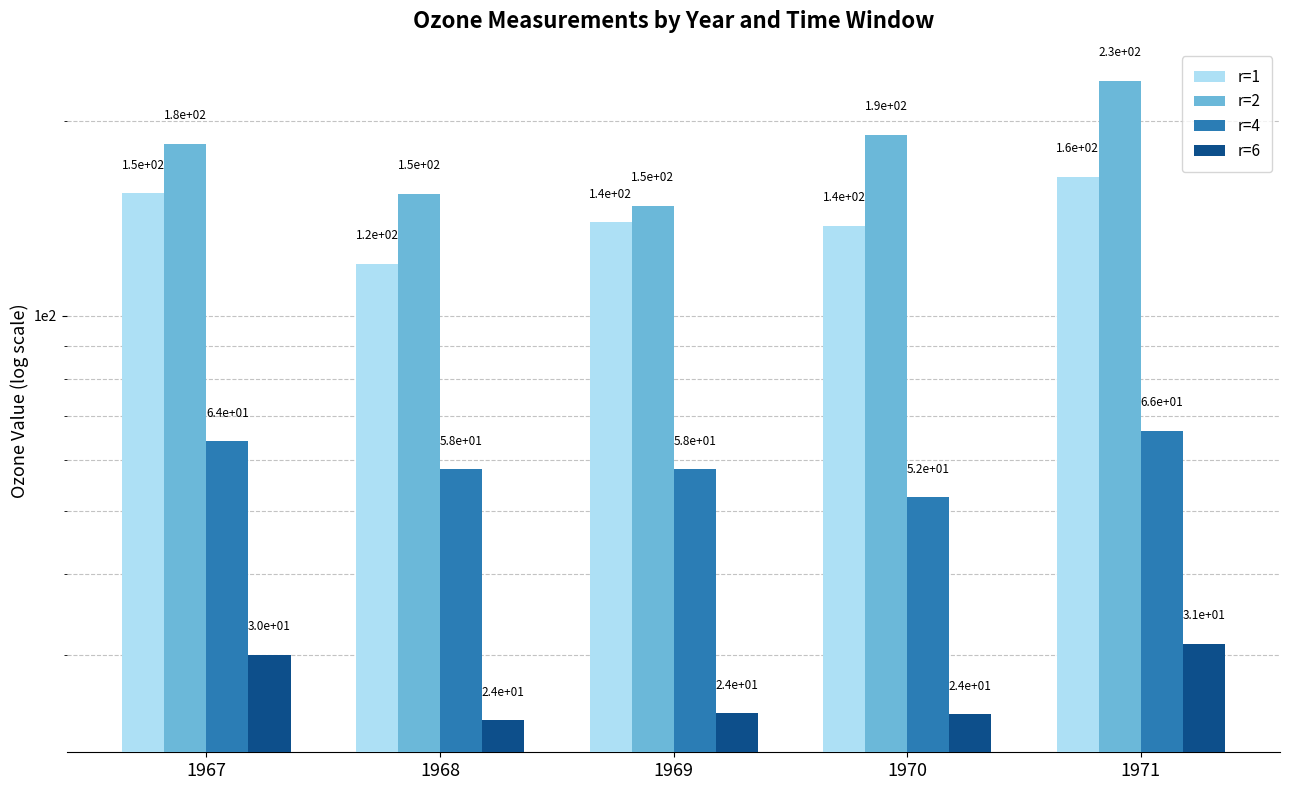

Rank the categories by r=2 value from lowest to highest.

1969, 1968, 1967, 1970, 1971